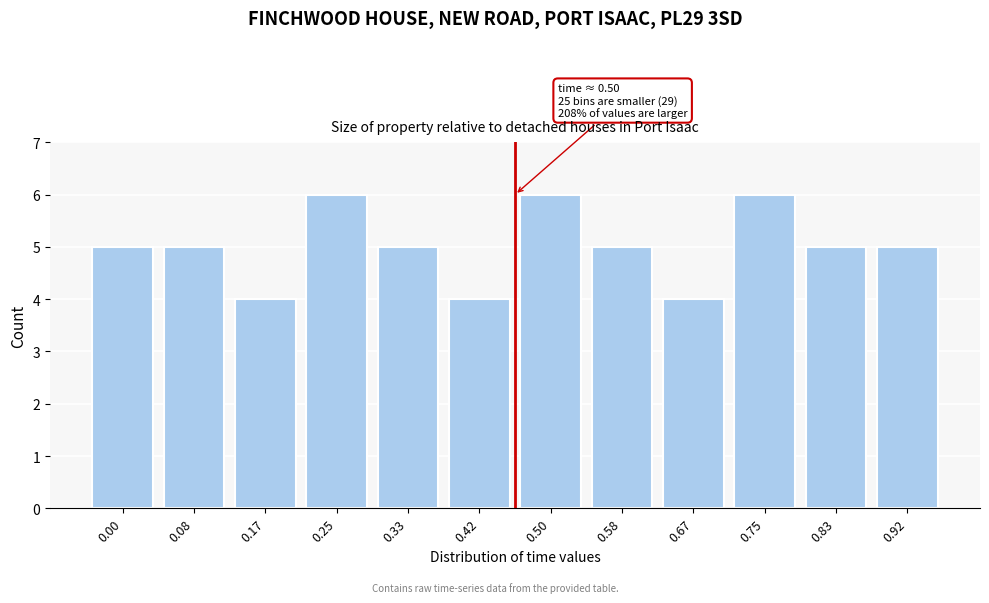

Reading left to right, extract all data points from this chart.

0.00=5	0.08=5	0.17=4	0.25=6	0.33=5	0.42=4	0.50=6	0.58=5	0.67=4	0.75=6	0.83=5	0.92=5